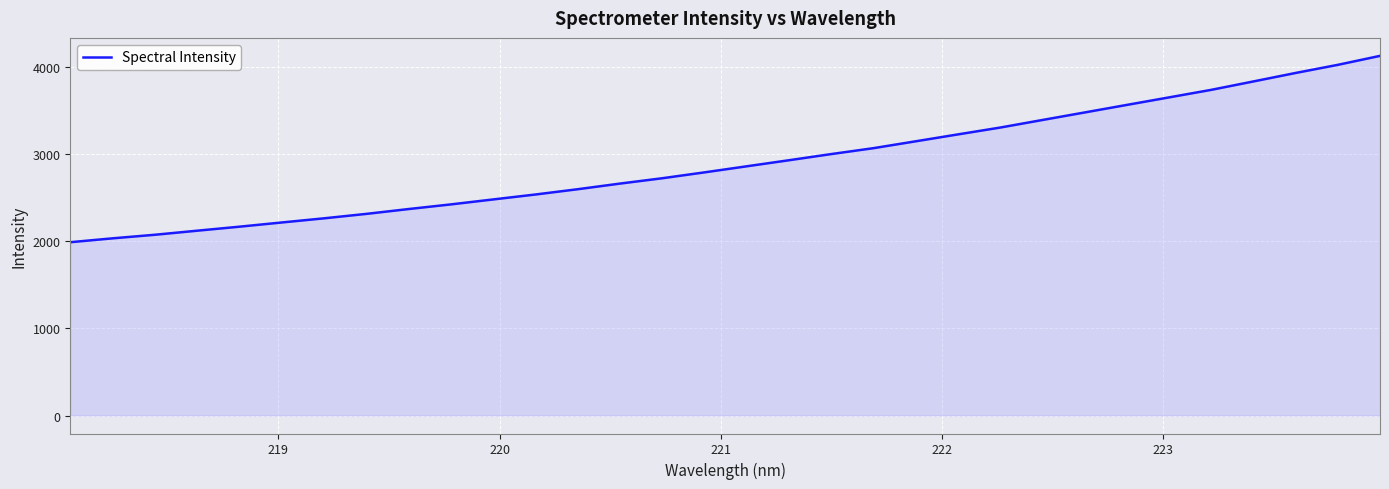

What is the smallest value displayed?

1986.9